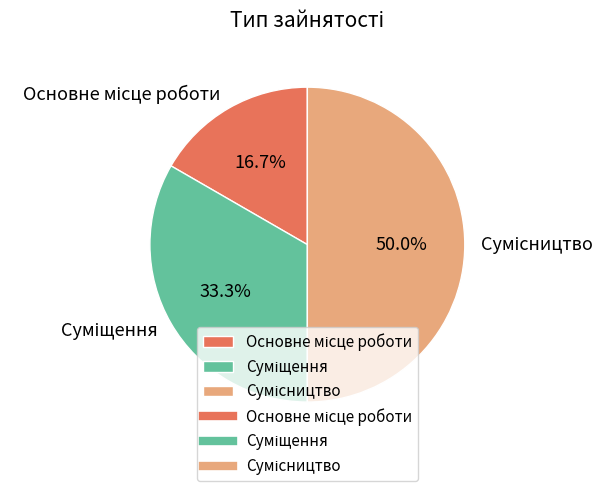

To the nearest percent, what is the difference between the largest and smallest slice percentages?

33%